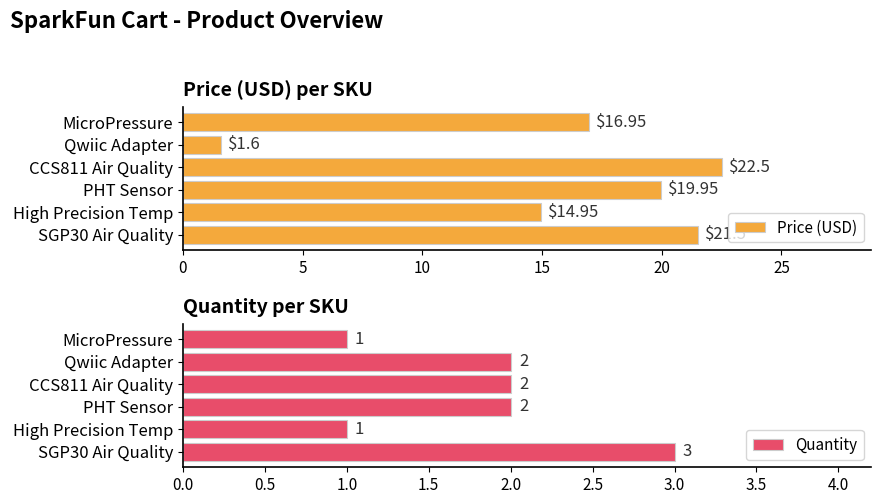

How many Quantity values are between 1 and 2?

5